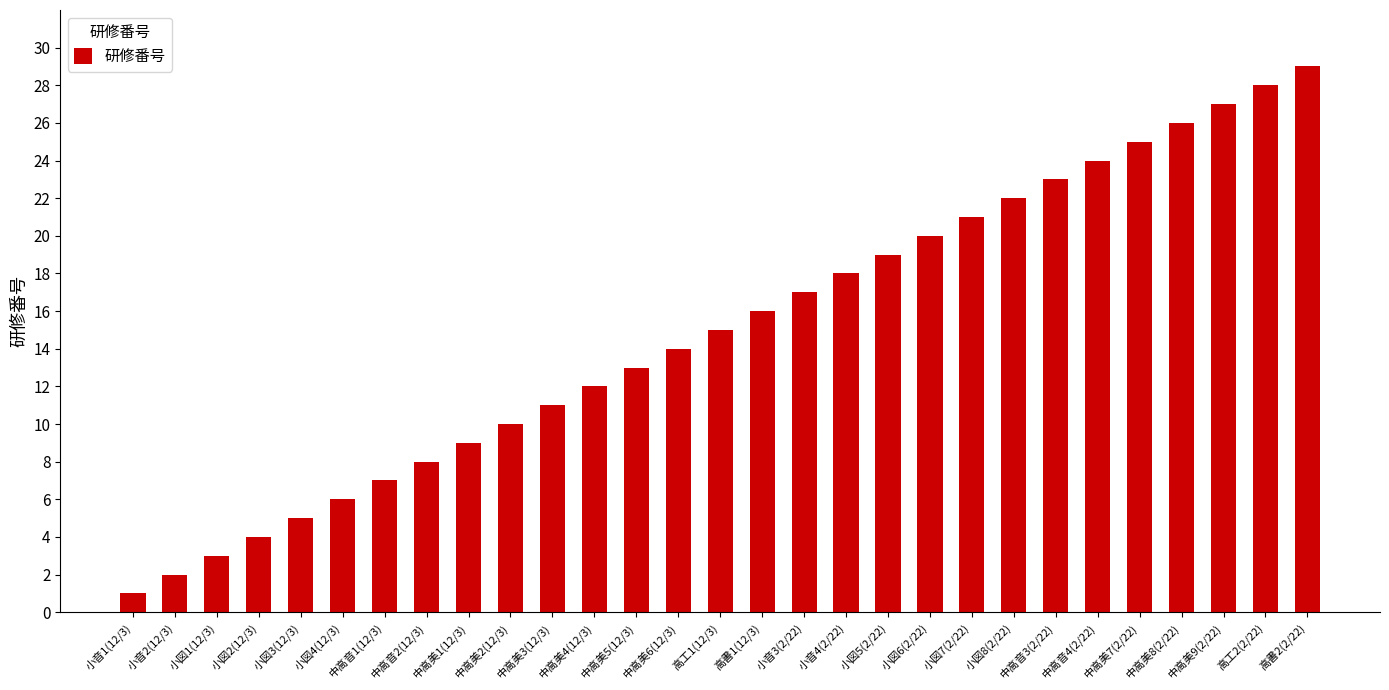

What is the value of the 7th bar from the left?

7